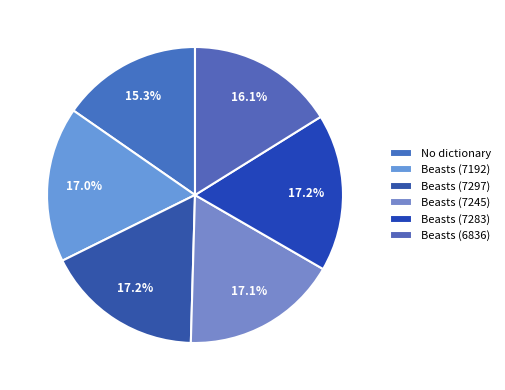

How many segments does this pie chart have?

6